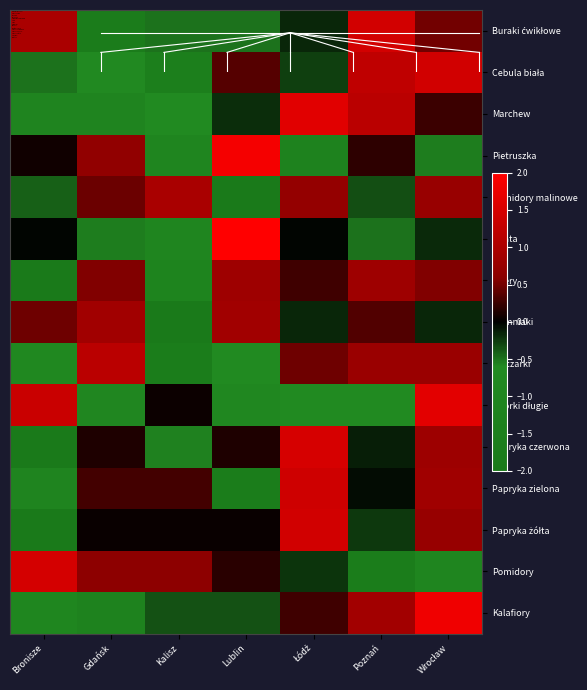

Which label corresponds to the largest value in the chart?

Lublin